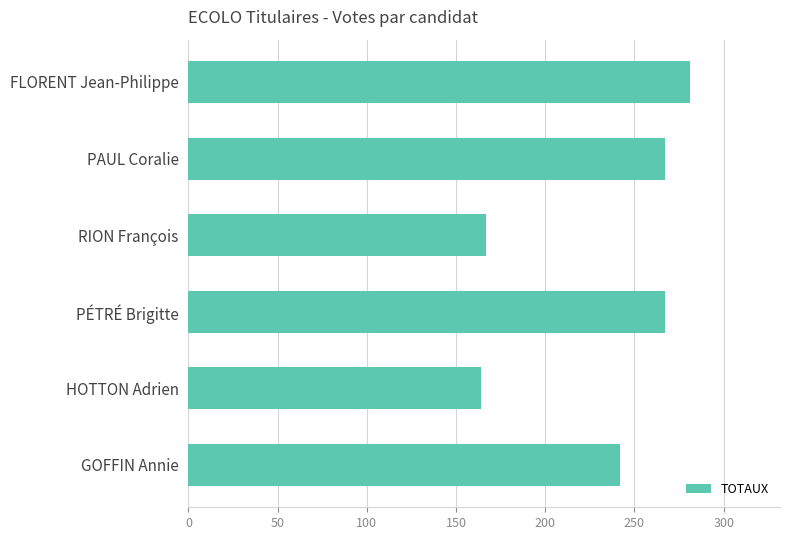

What is the greatest value displayed?

281